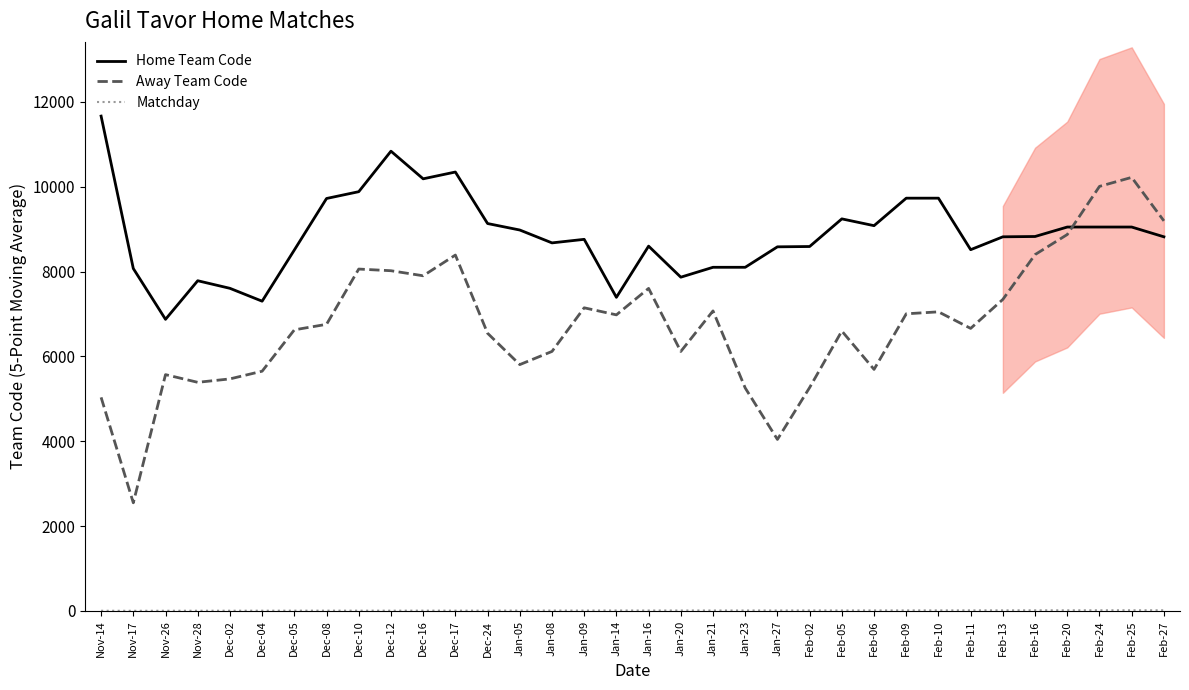

What is the total value across all series at Feb-13?

16172.6